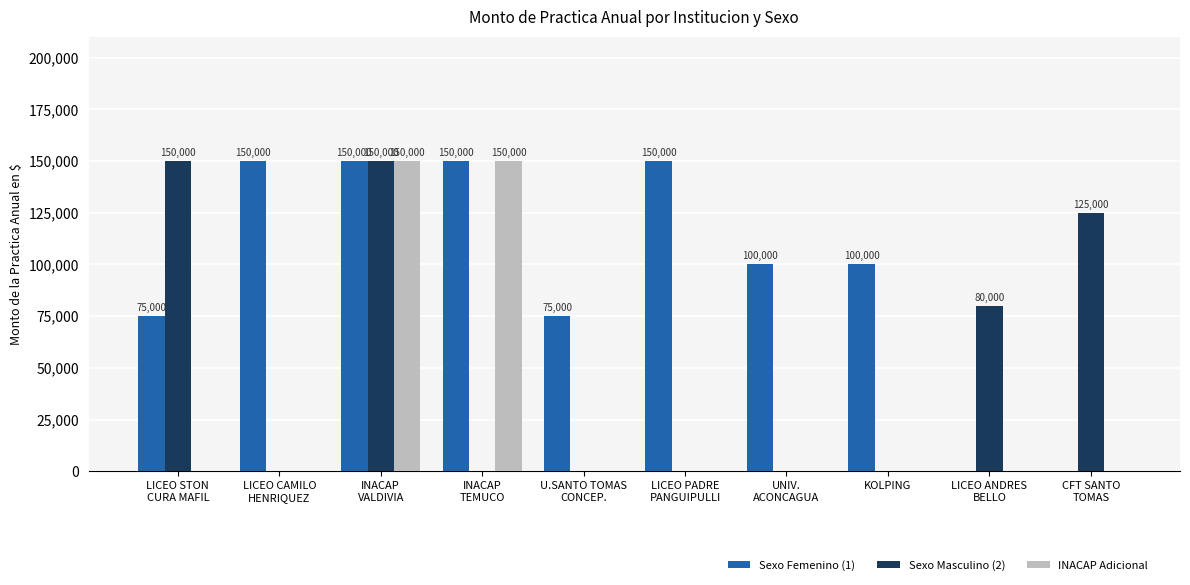

What is the sum of the Sexo Femenino (1) values at INACAP
VALDIVIA and U.SANTO TOMAS
CONCEP.?

225000